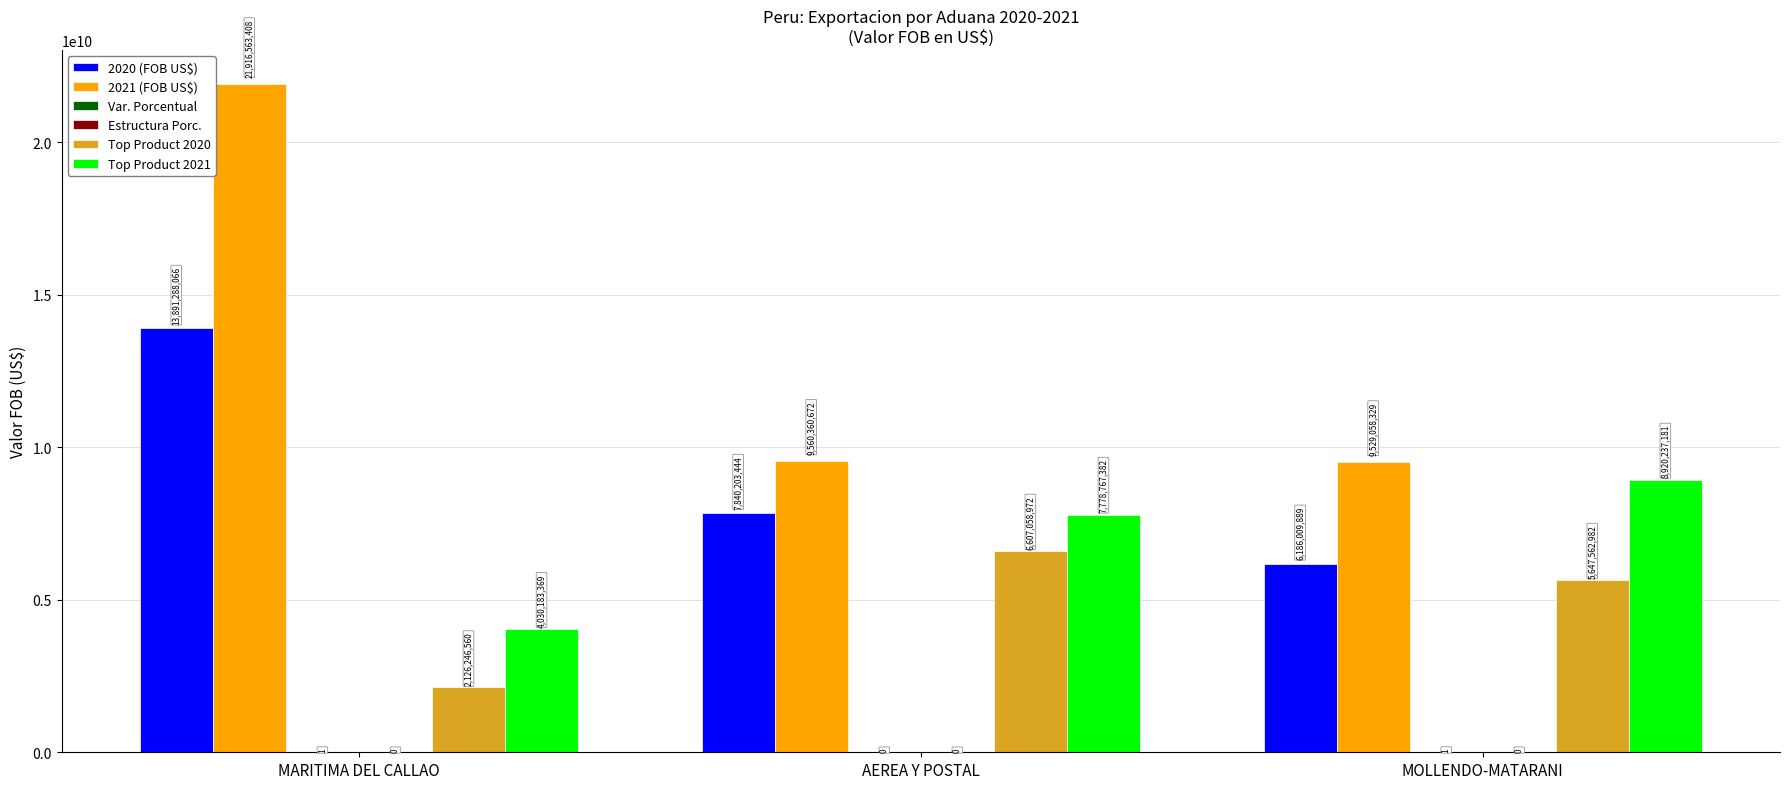

What is the total value across all series at MARITIMA DEL CALLAO?

41964281404.3